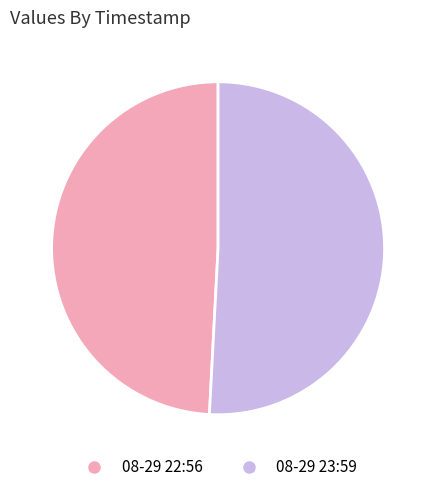

How many slices are in this pie chart?

2